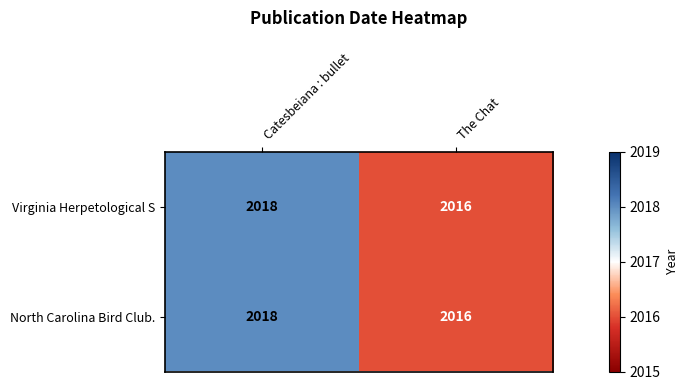

What is the sum of all Virginia Herpetological S values?

4034